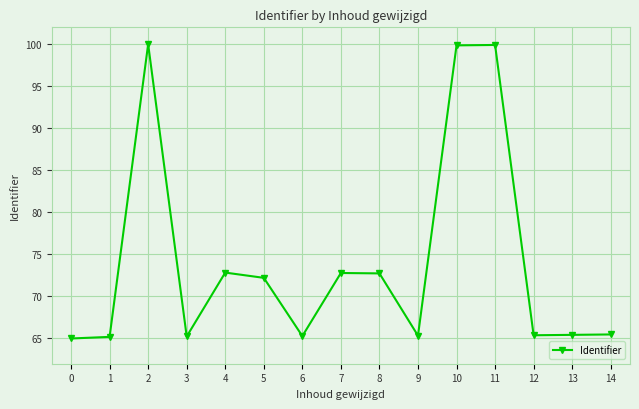

How many categories are shown in the chart?

15